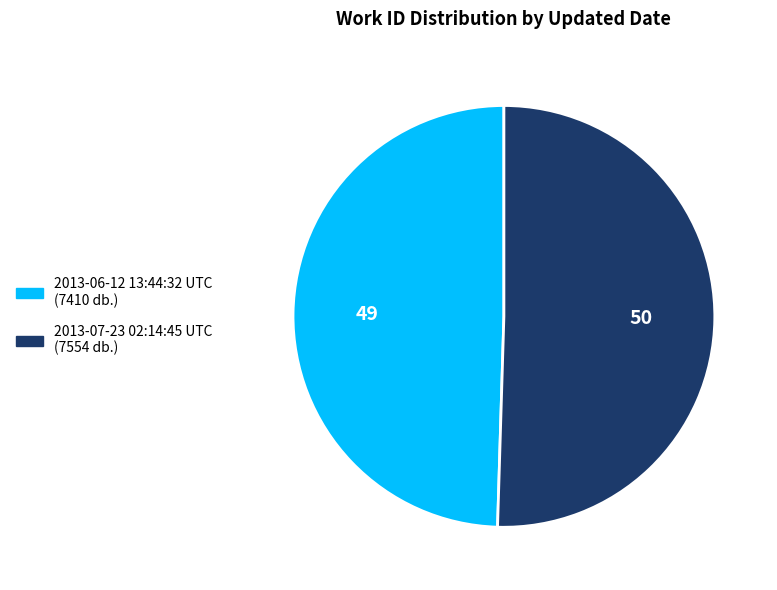

Combined, do 2013-07-23 02:14:45 UTC and 2013-06-12 13:44:32 UTC account for over 50%?

Yes